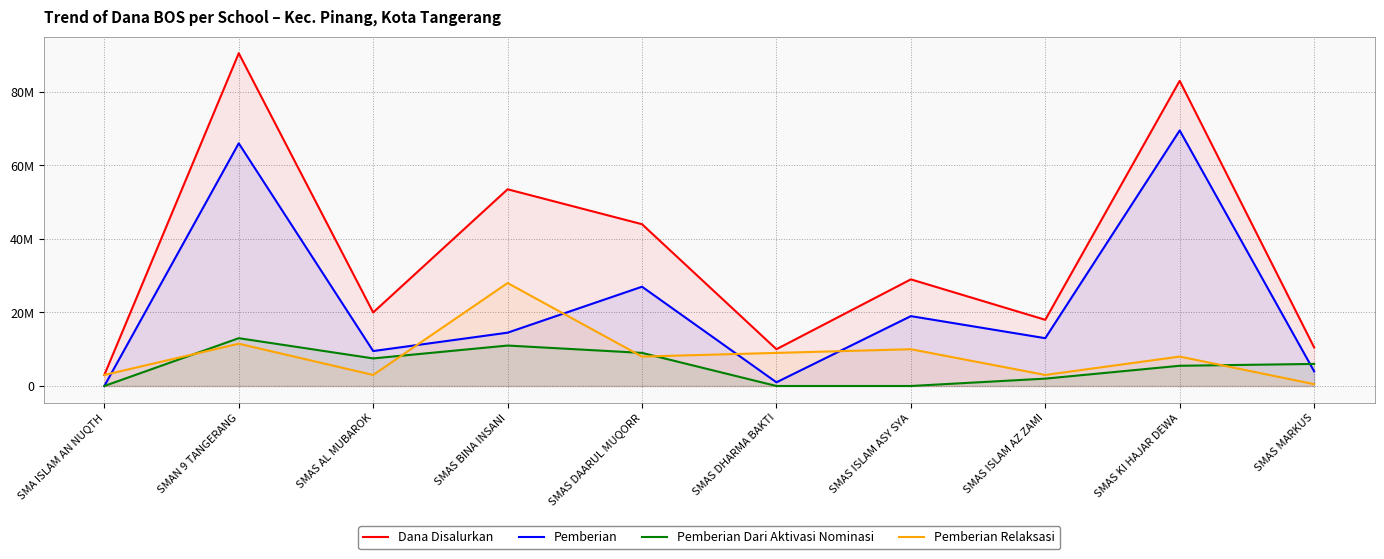

At how many categories does at least one series exceed 34990839?

4